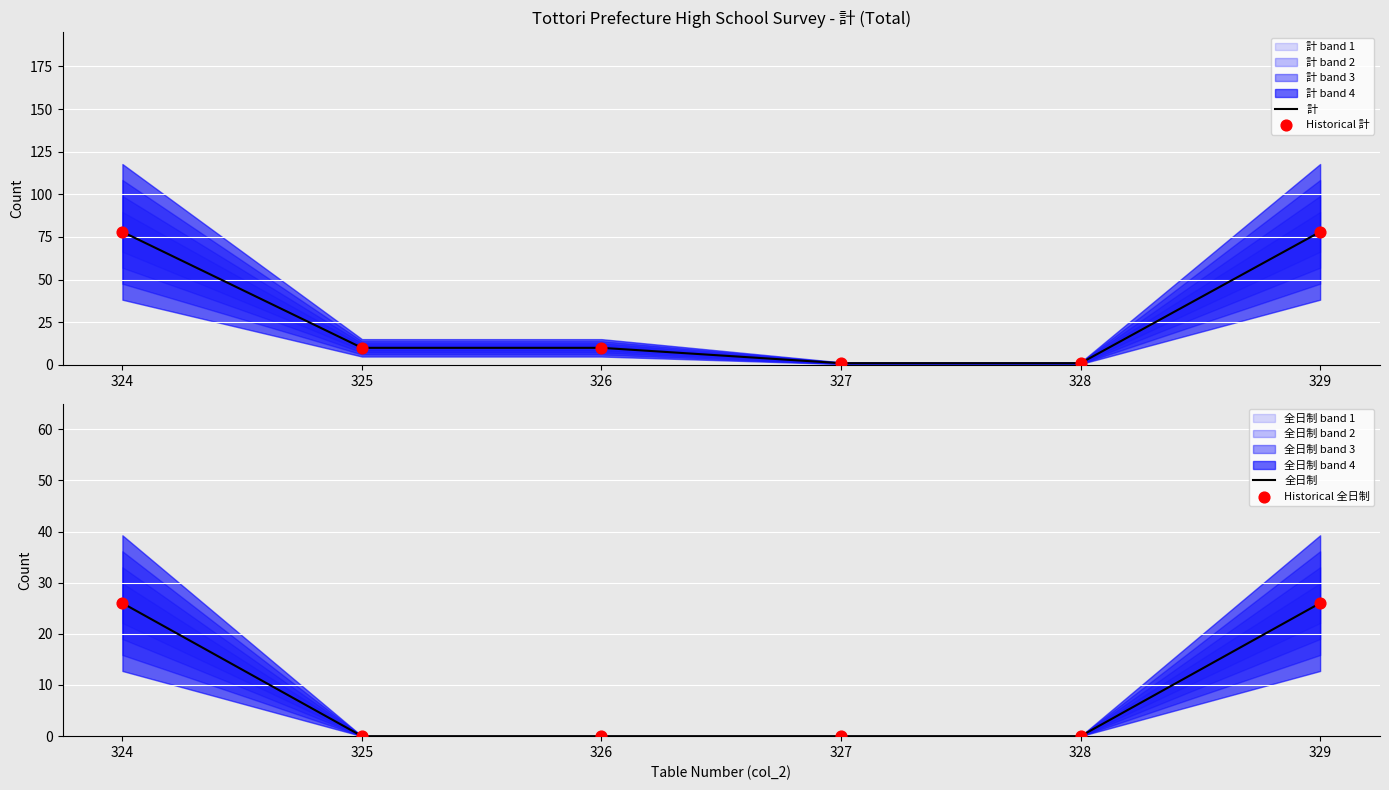

At how many categories does at least one series exceed 37?

2